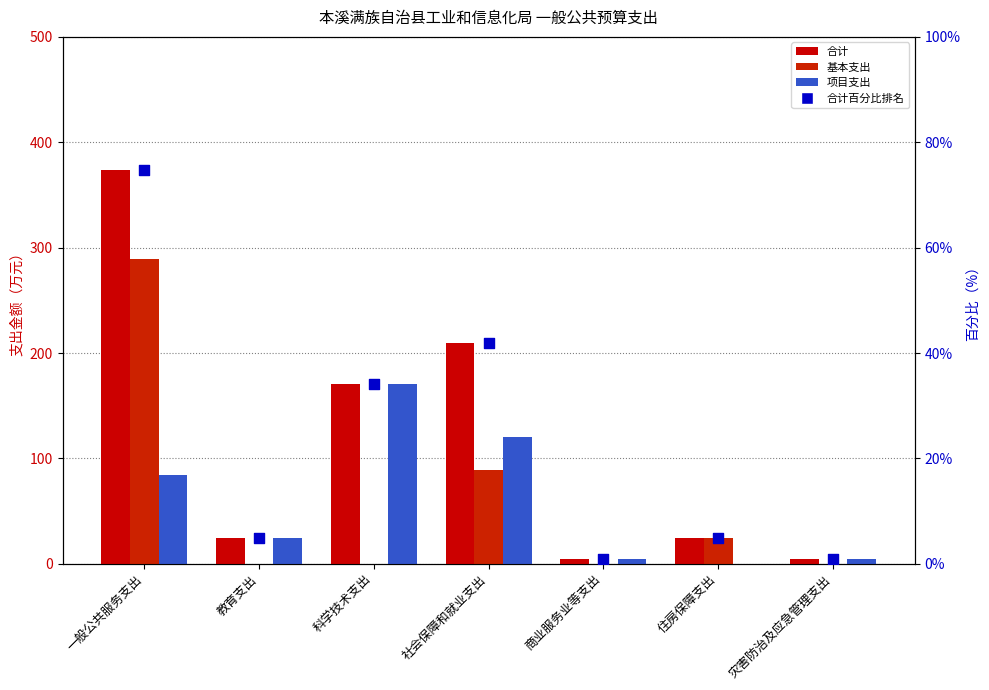

Is the value of 项目支出 at 灾害防治及应急管理支出 greater than the value of 合计 at 社会保障和就业支出?

No